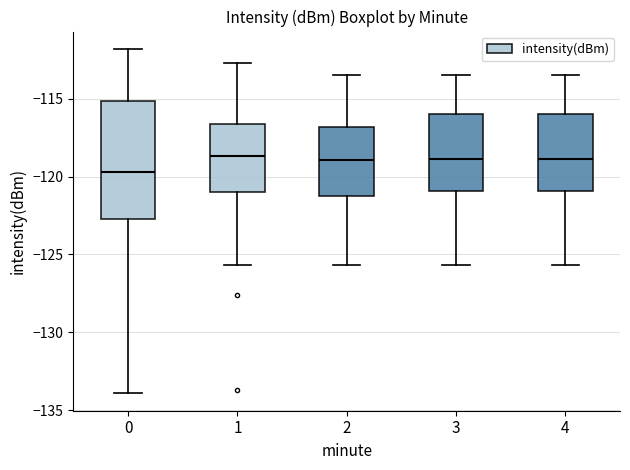

Reading left to right, transcribe this box plot: for each box, give where its median line is, the range the box spans, and where its two whiskers end, as read against the y-axis. The values are not printed on the chart, so give them approximately, as read against the axis.

0: median -119.5, box -122.5 to -115.0, whiskers -134.0 to -112.0
1: median -118.5, box -121.0 to -116.5, whiskers -125.5 to -112.5
2: median -119.0, box -121.0 to -117.0, whiskers -125.5 to -113.5
3: median -119.0, box -121.0 to -116.0, whiskers -125.5 to -113.5
4: median -119.0, box -121.0 to -116.0, whiskers -125.5 to -113.5